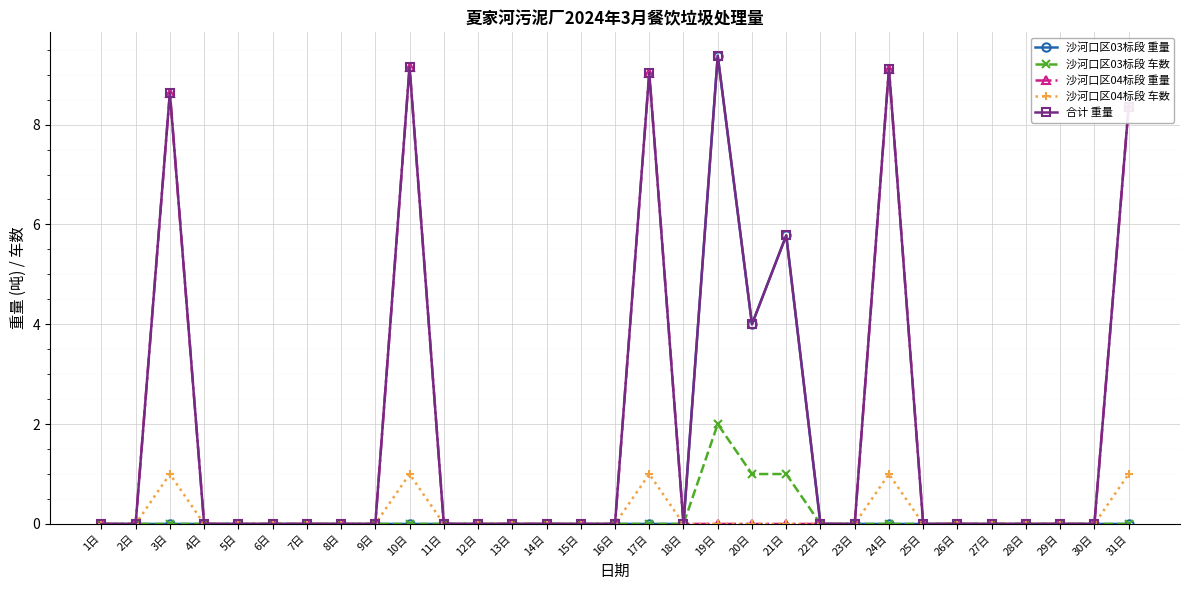

What is the difference between the maximum and second lowest values in the 合计 重量 series?

9.4